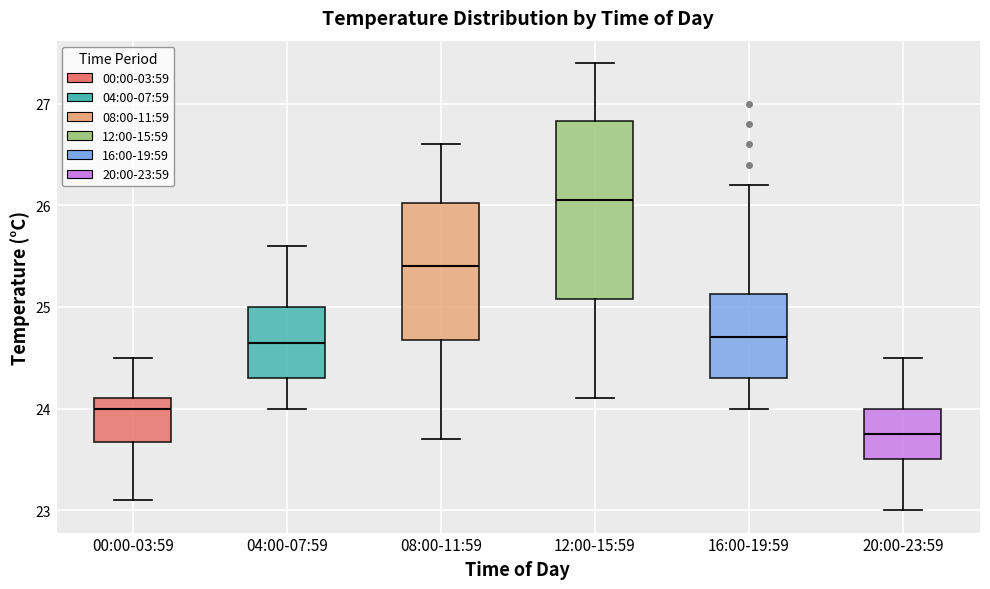

Reading left to right, read every box against the y-axis: the position of its median line, the range the box covers, and the ends of its whiskers. The values are not printed on the chart, so give them approximately, as read against the axis.

00:00-03:59: median 24.0, box 23.7 to 24.1, whiskers 23.1 to 24.5
04:00-07:59: median 24.7, box 24.3 to 25.0, whiskers 24.0 to 25.6
08:00-11:59: median 25.4, box 24.7 to 26.0, whiskers 23.7 to 26.6
12:00-15:59: median 26.1, box 25.1 to 26.8, whiskers 24.1 to 27.4
16:00-19:59: median 24.7, box 24.3 to 25.1, whiskers 24.0 to 26.2
20:00-23:59: median 23.8, box 23.5 to 24.0, whiskers 23.0 to 24.5